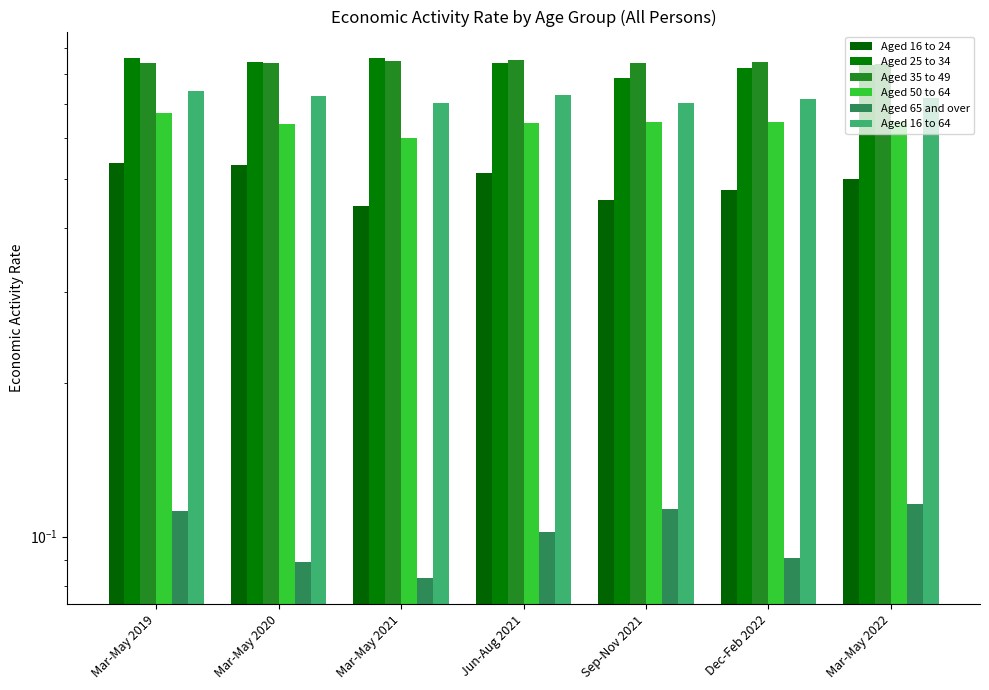

What position from the left is Jun-Aug 2021?

4